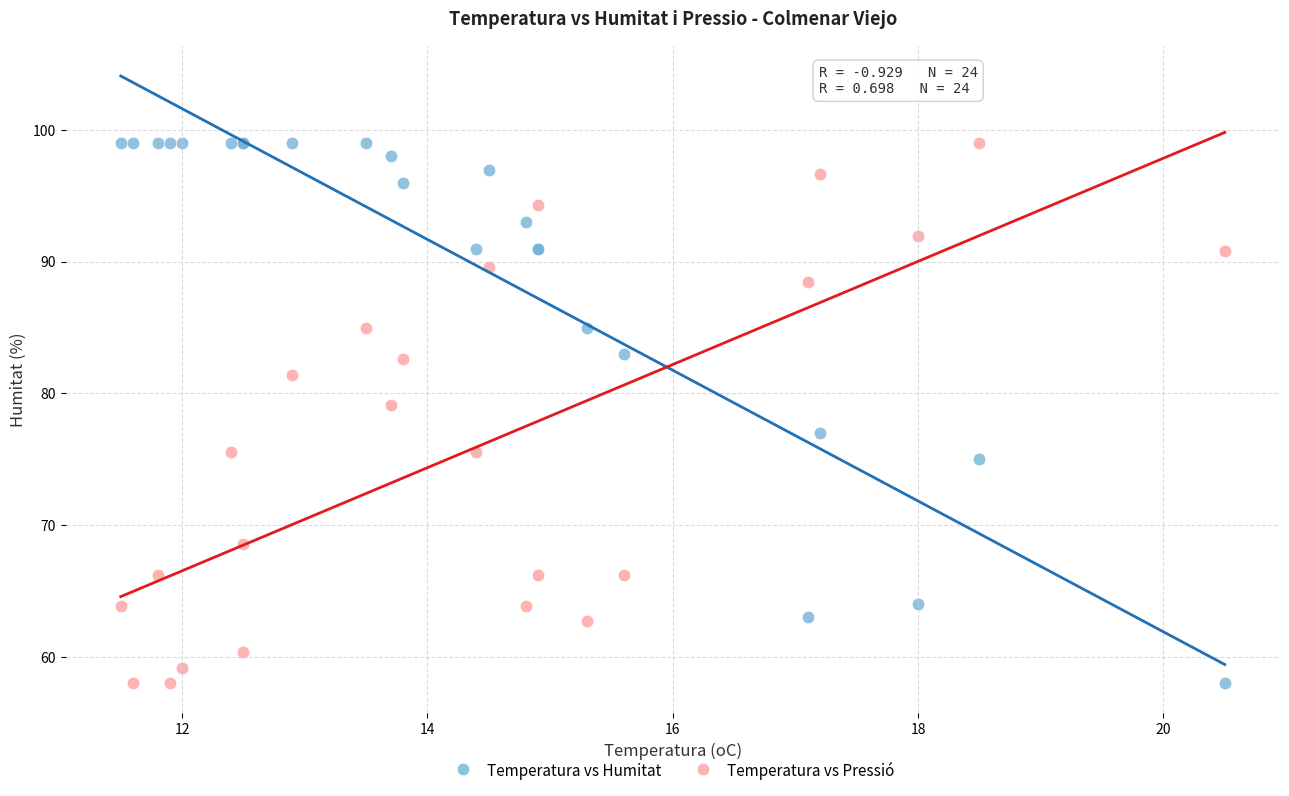

What is the X range (max minus min) for the scatter plot?

9.0